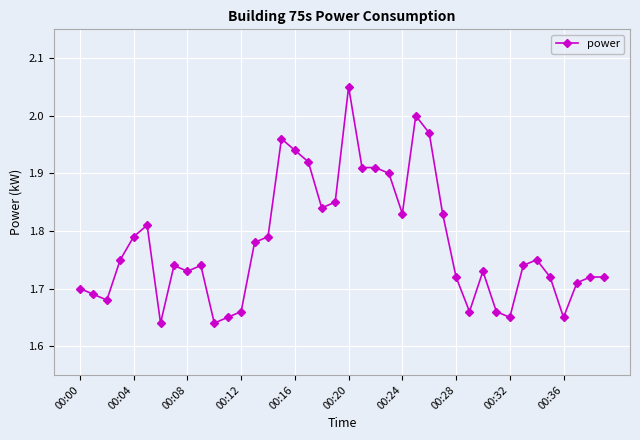

True or false: the data has more than 2 interior local peaks.

True